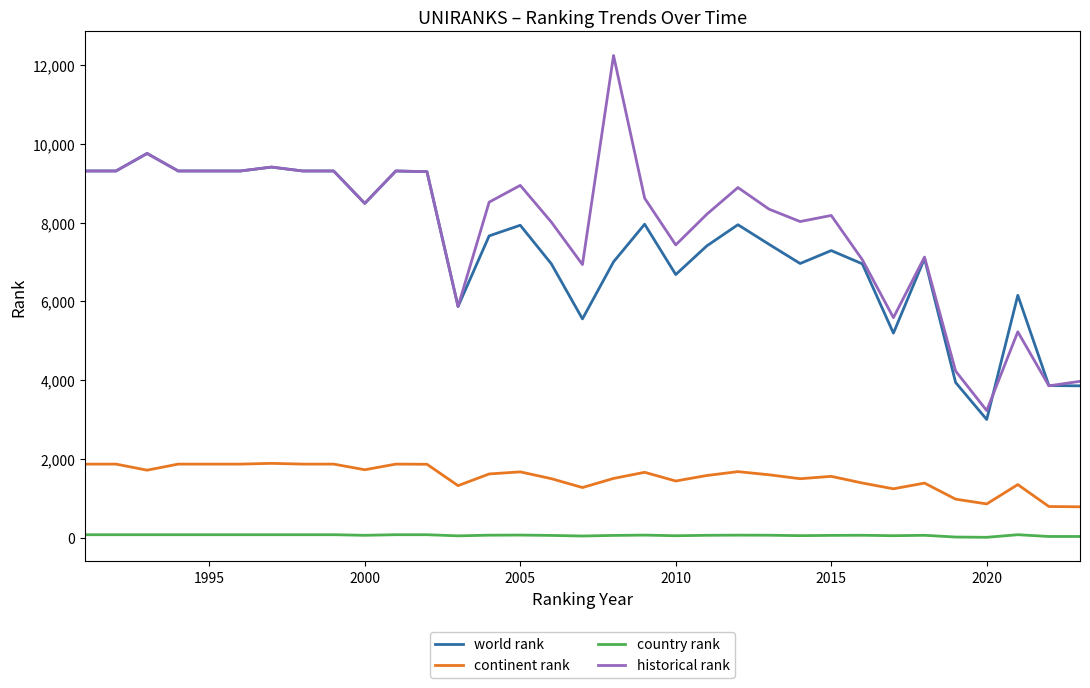

Rank the series by their maximum value, from lowest to highest.

country rank, continent rank, world rank, historical rank